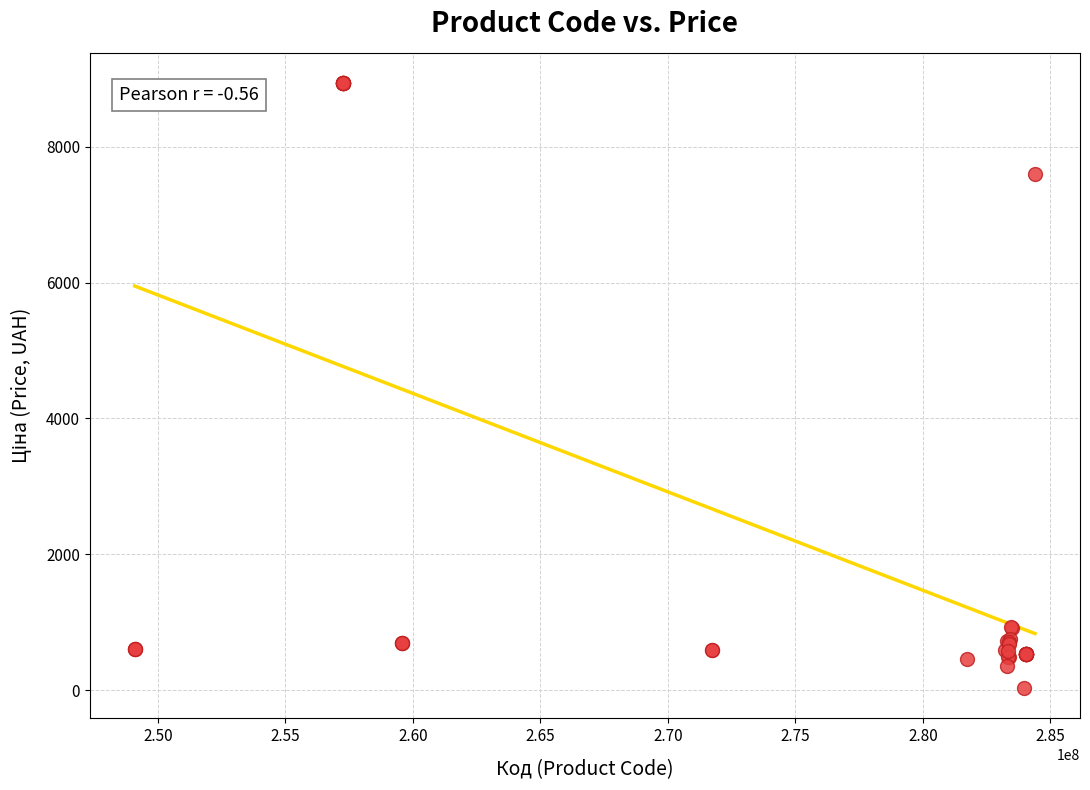

What Y value in the scatter plot is closest to 4483?

7596.5